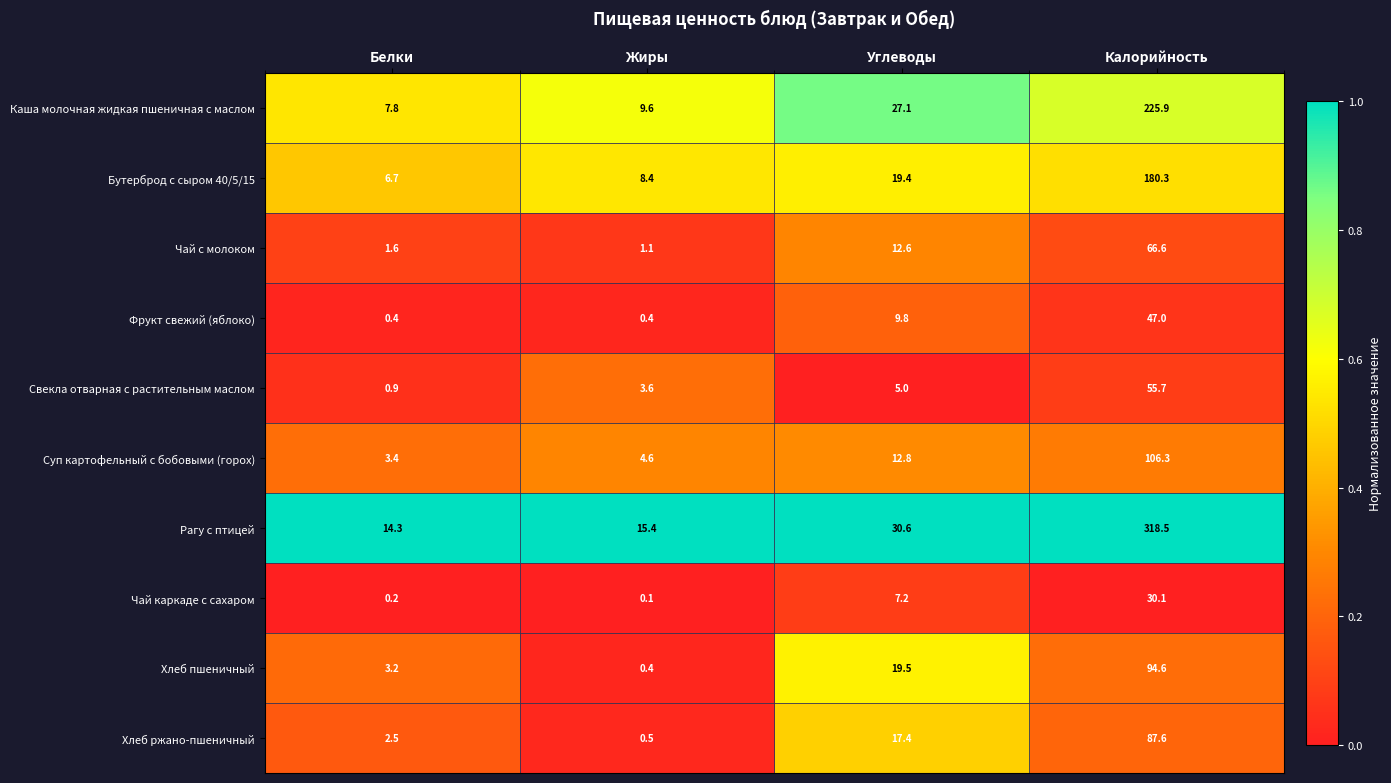

What is the total value across all series at Калорийность?

1212.6